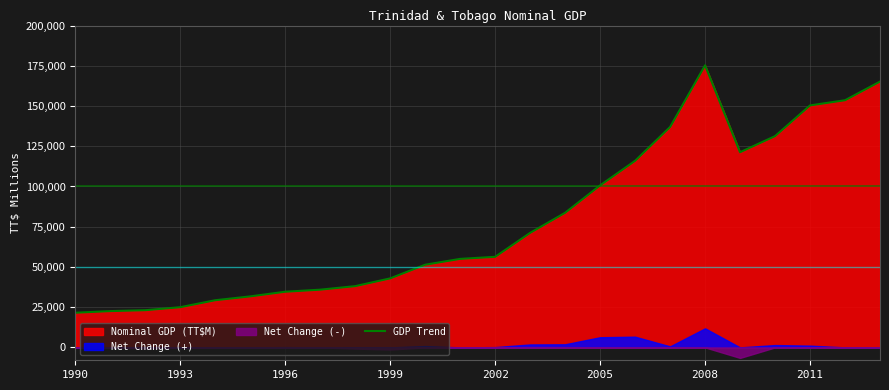

What position from the left is 2005?

16